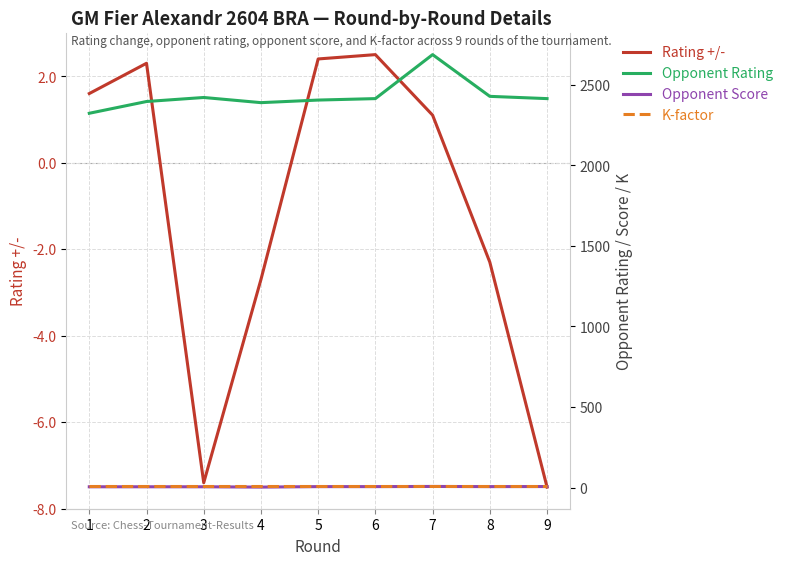

Does the chart have visible grid lines?

Yes